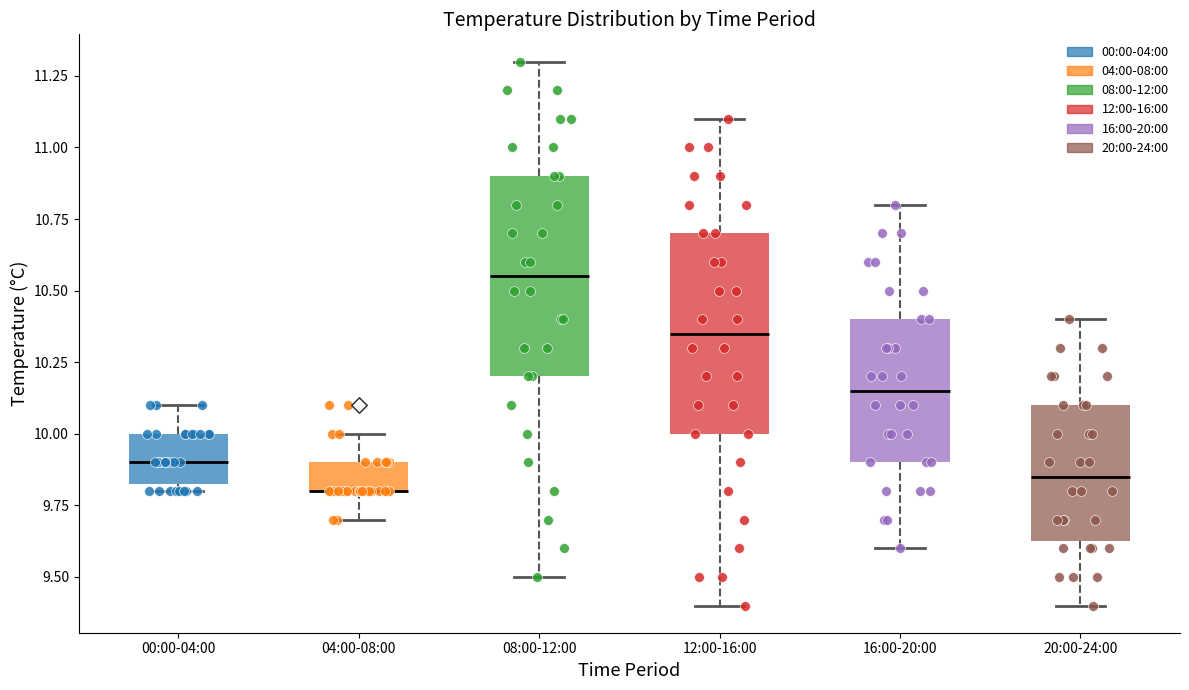

Reading left to right, transcribe this box plot: for each box, give where its median line is, the range the box spans, and where its two whiskers end, as read against the y-axis. The values are not printed on the chart, so give them approximately, as read against the axis.

00:00-04:00: median 9.90, box 9.85 to 10.00, whiskers 9.80 to 10.10
04:00-08:00: median 9.80 (drawn on the box's lower edge), box 9.80 to 9.90, whiskers 9.70 to 10.00
08:00-12:00: median 10.55, box 10.20 to 10.90, whiskers 9.50 to 11.30
12:00-16:00: median 10.35, box 10.00 to 10.70, whiskers 9.40 to 11.10
16:00-20:00: median 10.15, box 9.90 to 10.40, whiskers 9.60 to 10.80
20:00-24:00: median 9.85, box 9.65 to 10.10, whiskers 9.40 to 10.40